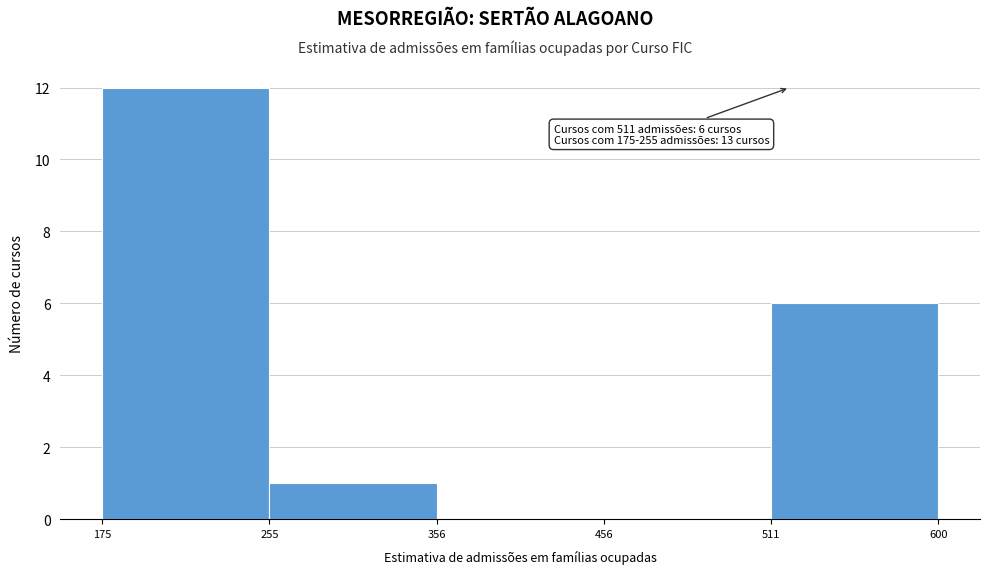

Reading right to left, list all the values displayed in this chart.

511=6	456=0	356=0	255=1	175=12